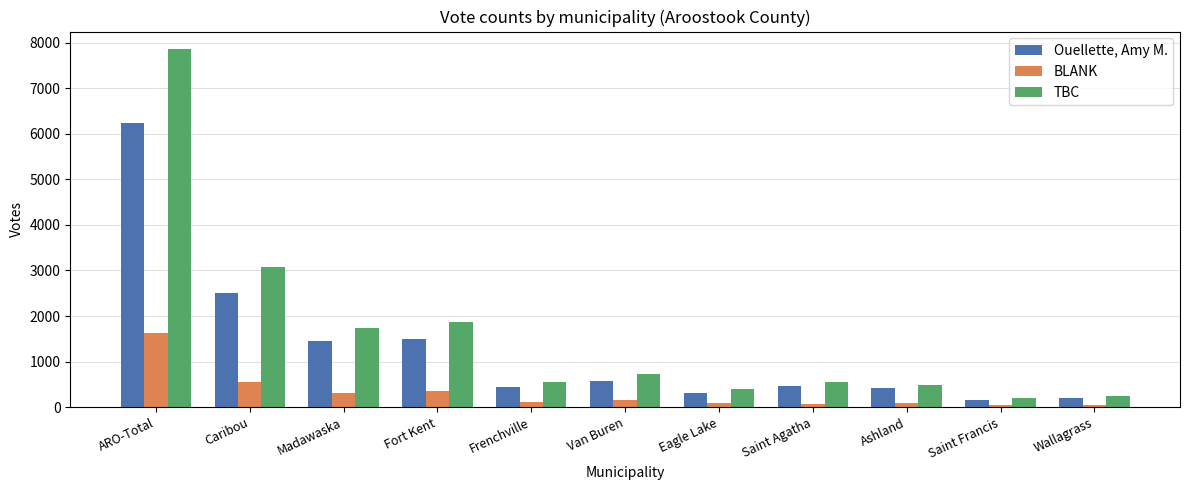

What are all the series names shown in the legend?

Ouellette, Amy M., BLANK, TBC